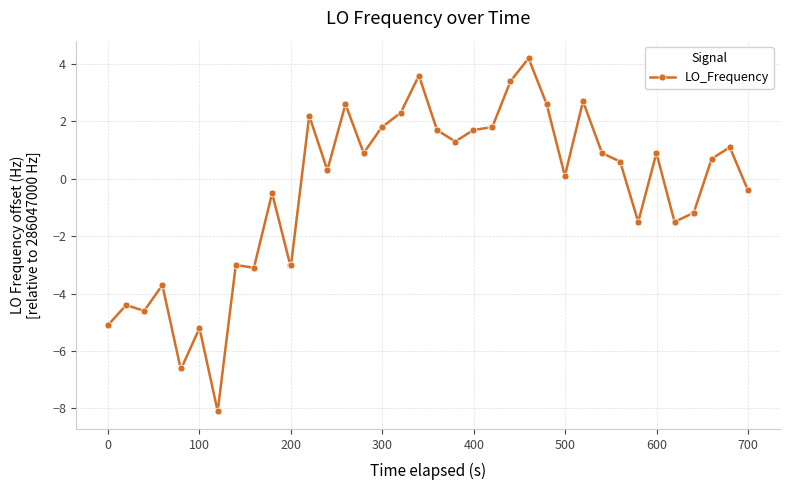

What is the smallest value displayed?

-8.1